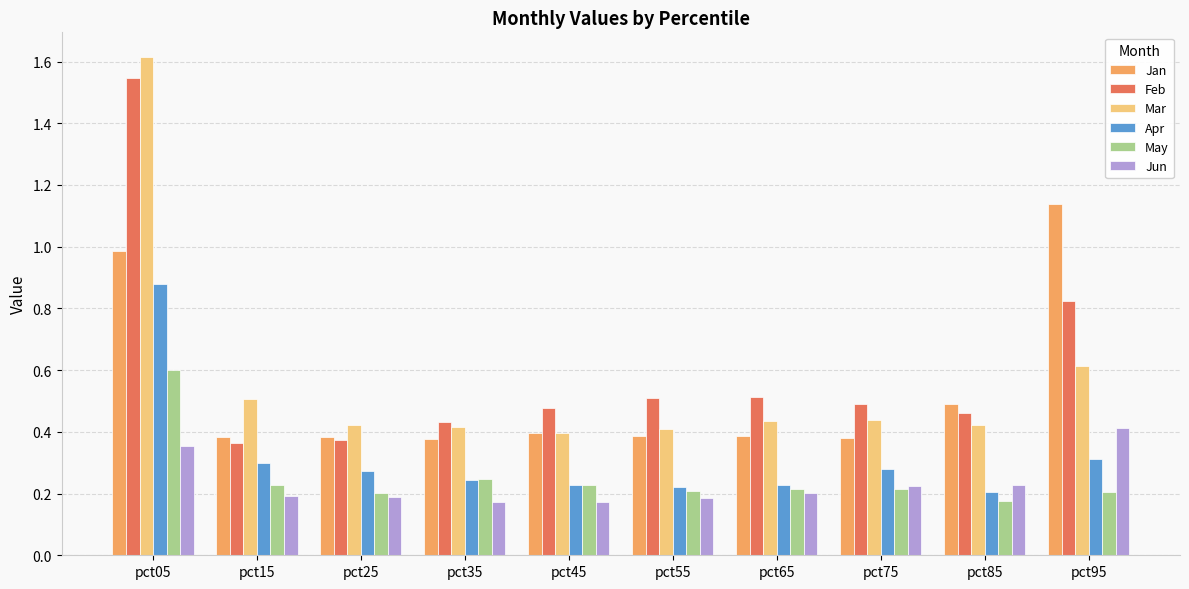

True or false: Mar has a value of 0.4 at pct55.

True